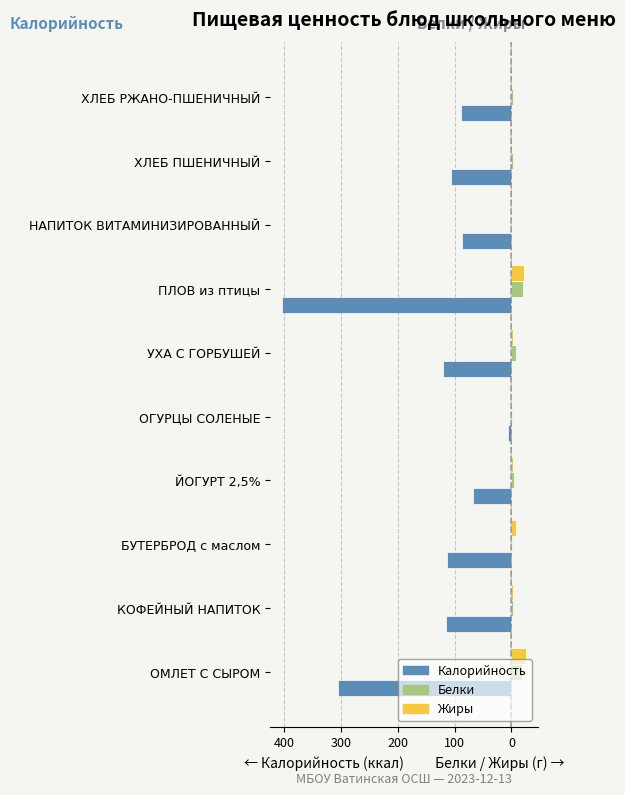

What are all the series names shown in the legend?

Калорийность, Белки, Жиры